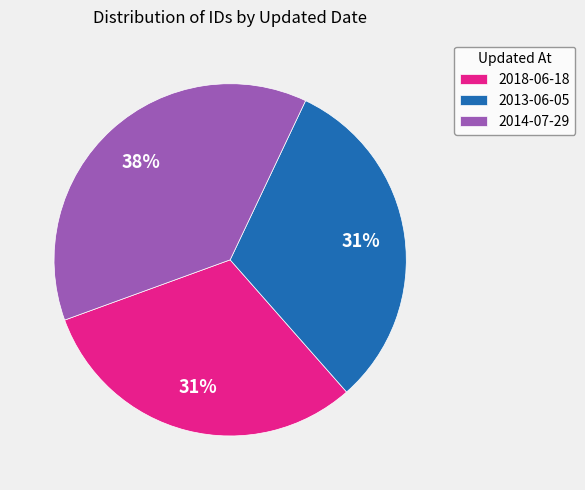

To the nearest percent, what is the difference between the largest and smallest slice percentages?

7%